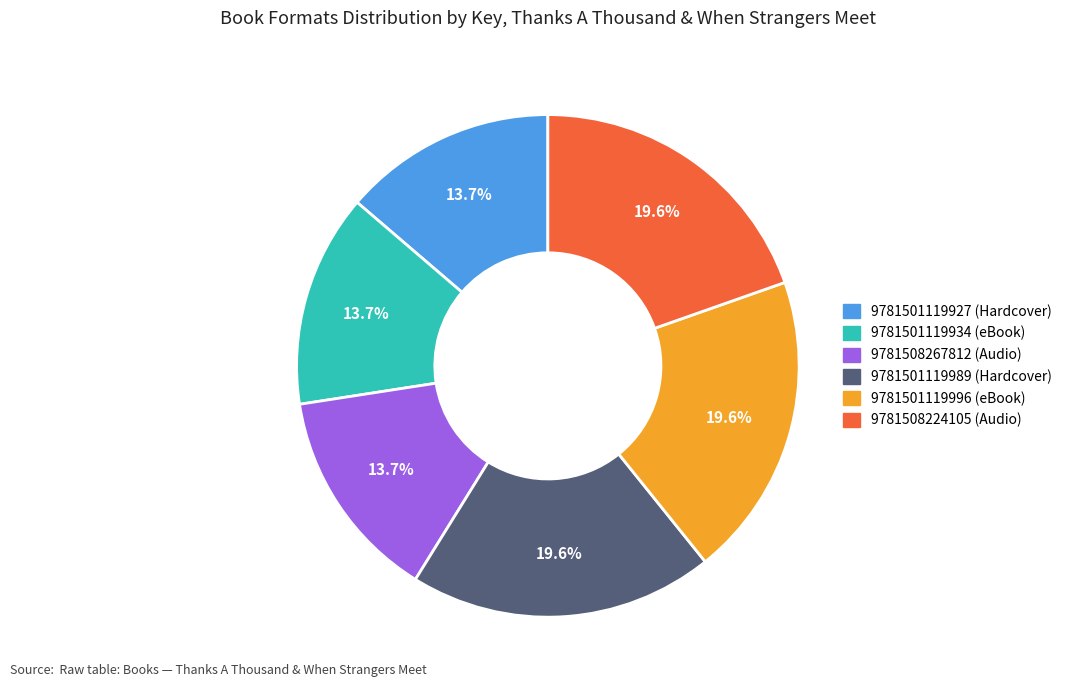

Count the number of slices in the pie.

6